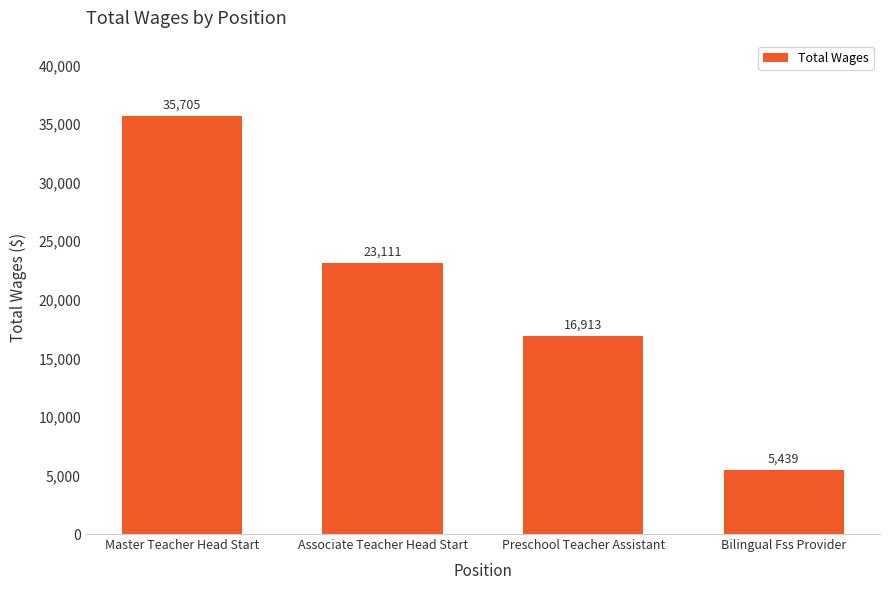

At which category does the chart reach its peak across all series?

Master Teacher Head Start